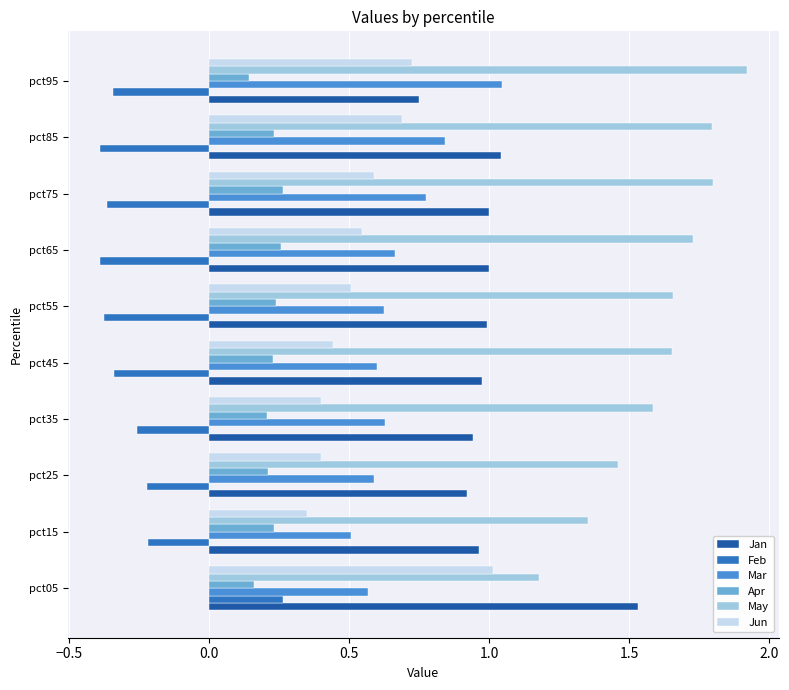

Is the value of Jun at pct45 greater than the value of Mar at pct65?

No